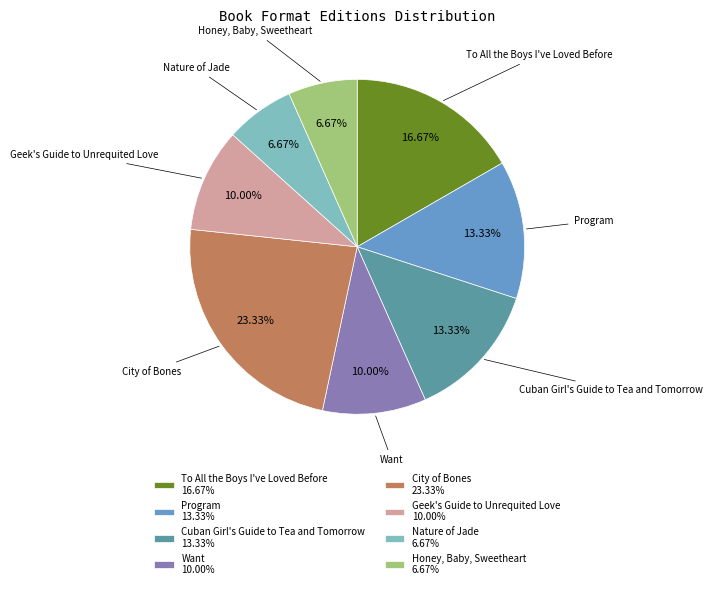

Is there a majority slice in this chart?

No